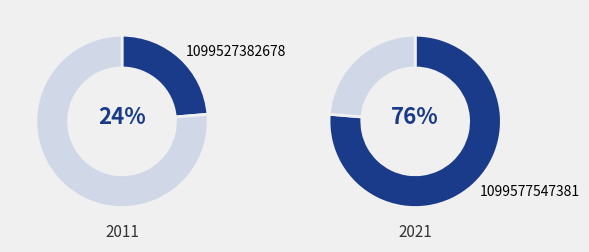

Which slice is the smallest?

1099527382678